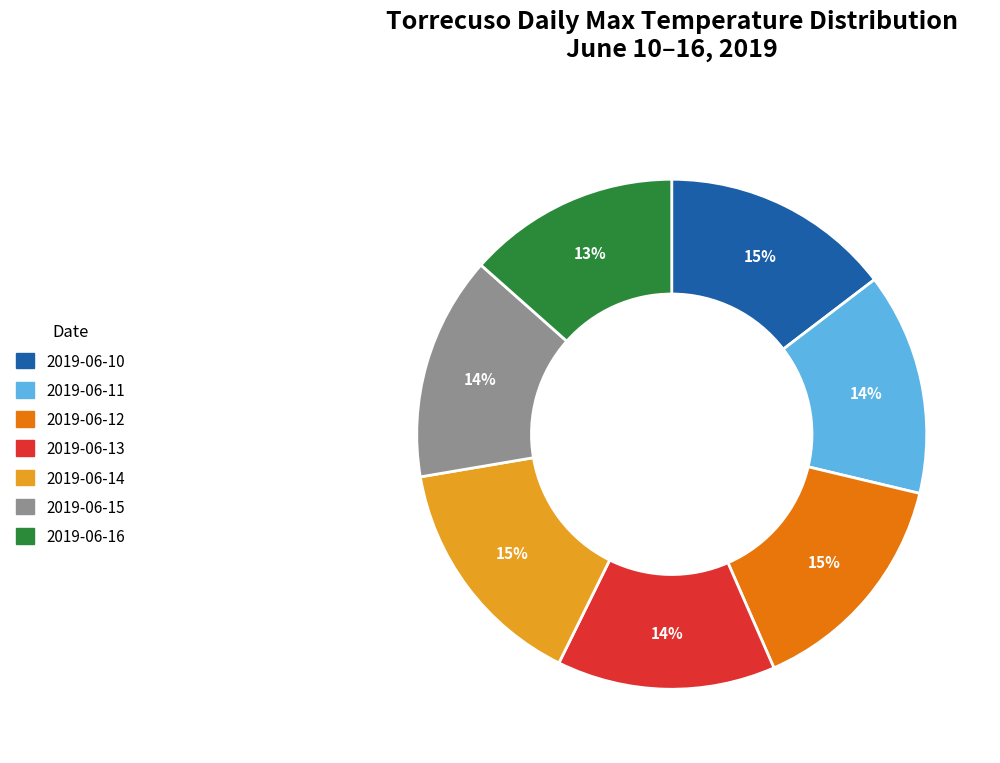

Combined, do 2019-06-16 and 2019-06-13 account for over 50%?

No